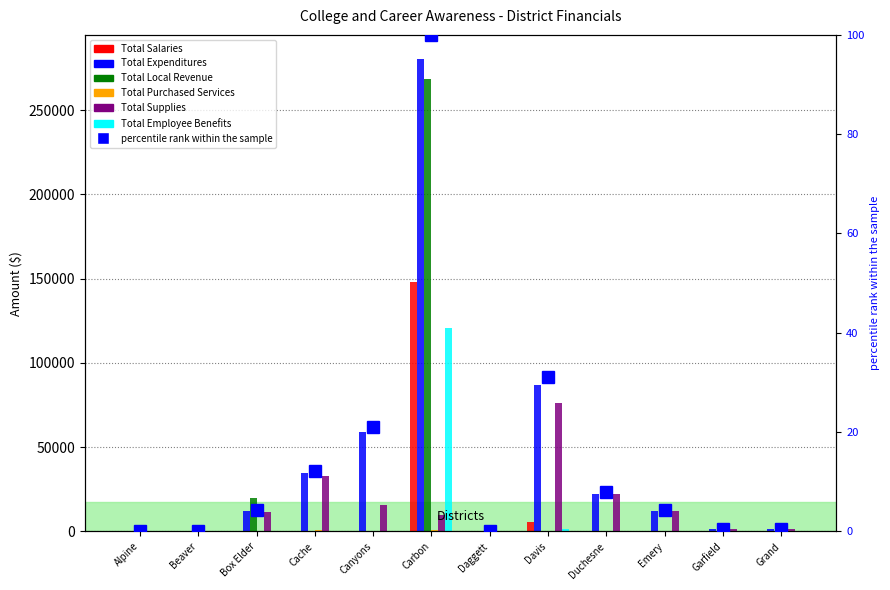

How many positive values does the Total Supplies series have?

9